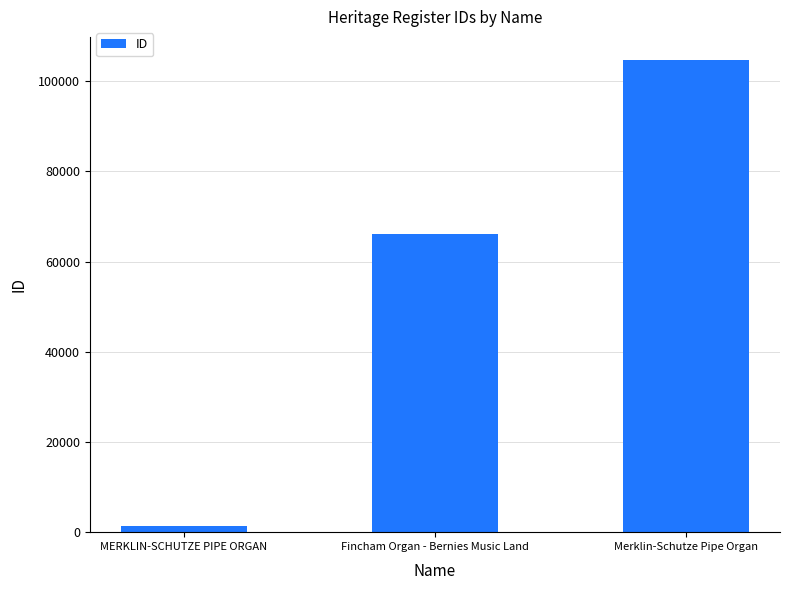

What is the sum of all values?

171933